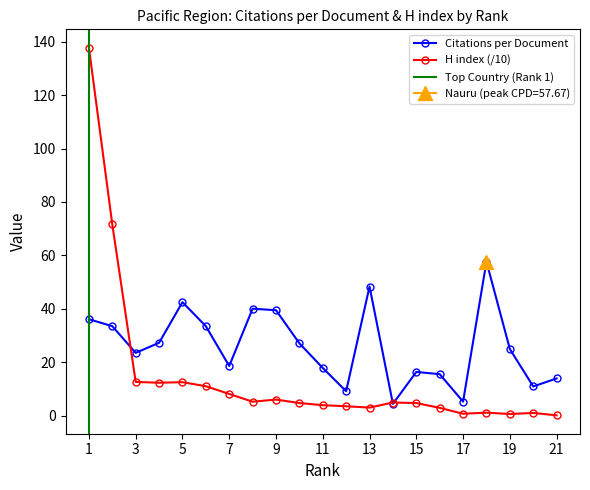

Reading left to right, what are all the values shown in this chart?

Citations per document: 36.1	33.5	23.6	27.3	42.5	33.5	18.7	40.1	39.5	27.1	17.9	9.2	48.4	4.5	16.4	15.6	5.3	57.7	25.0	11.0	14.0
H index (scaled): 137.7	71.6	12.7	12.4	12.6	11.1	8.2	5.3	6.1	4.8	4.0	3.6	3.1	5.0	4.8	3.0	0.8	1.2	0.7	1.1	0.2